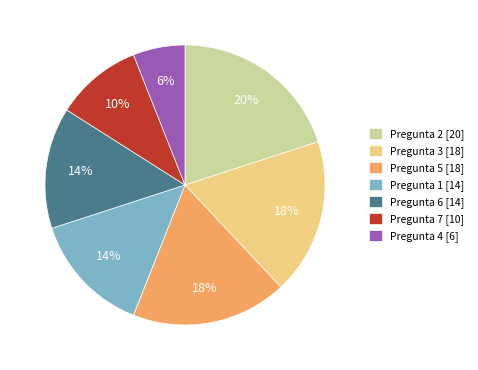

To the nearest percent, what is the average slice percentage?

14%